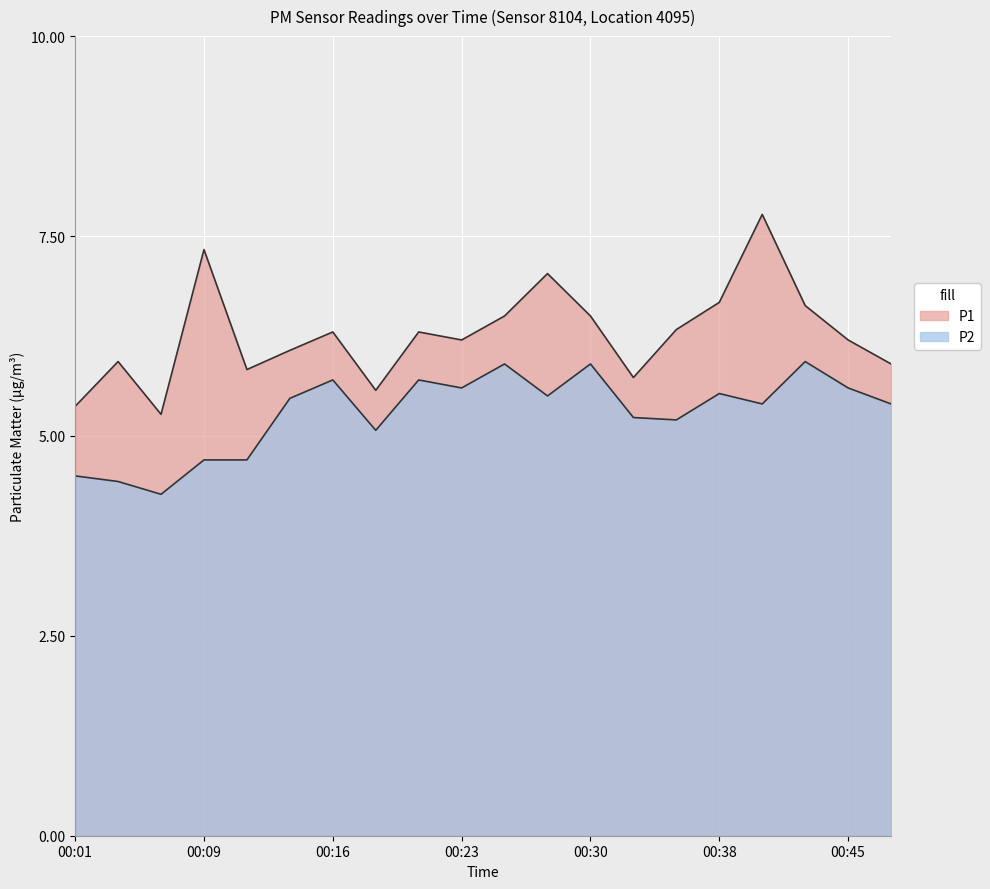

Read the P2 value at 00:48.

5.4